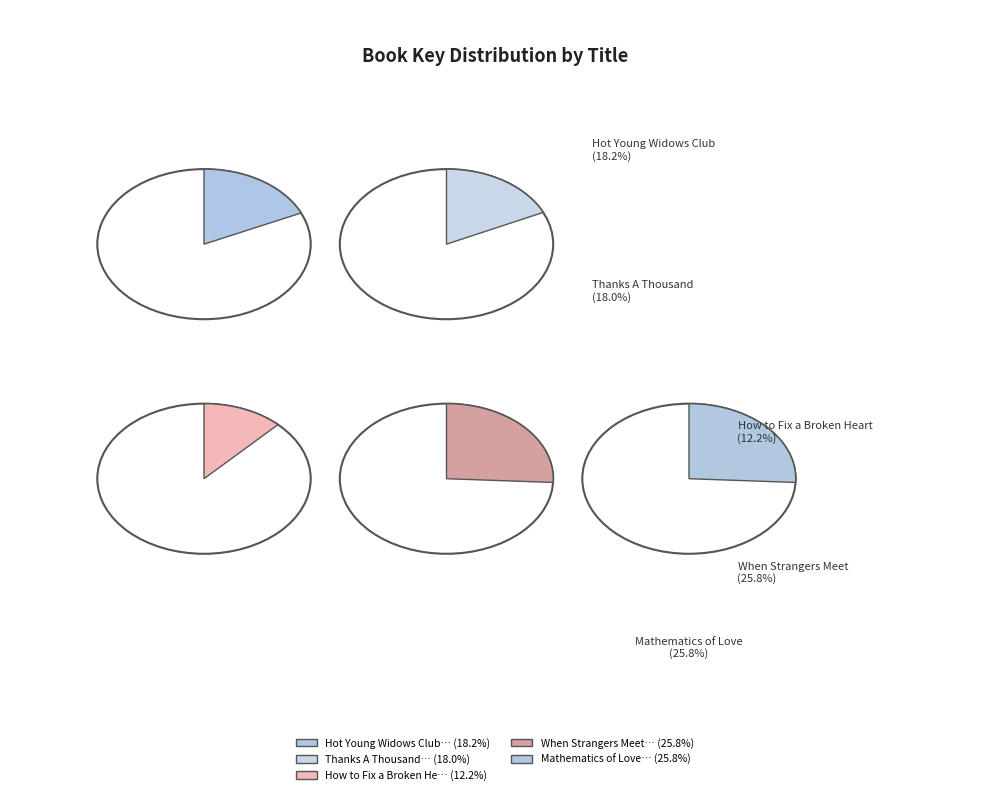

Does How to Fix a Broken Heart account for over 50% of the chart?

No